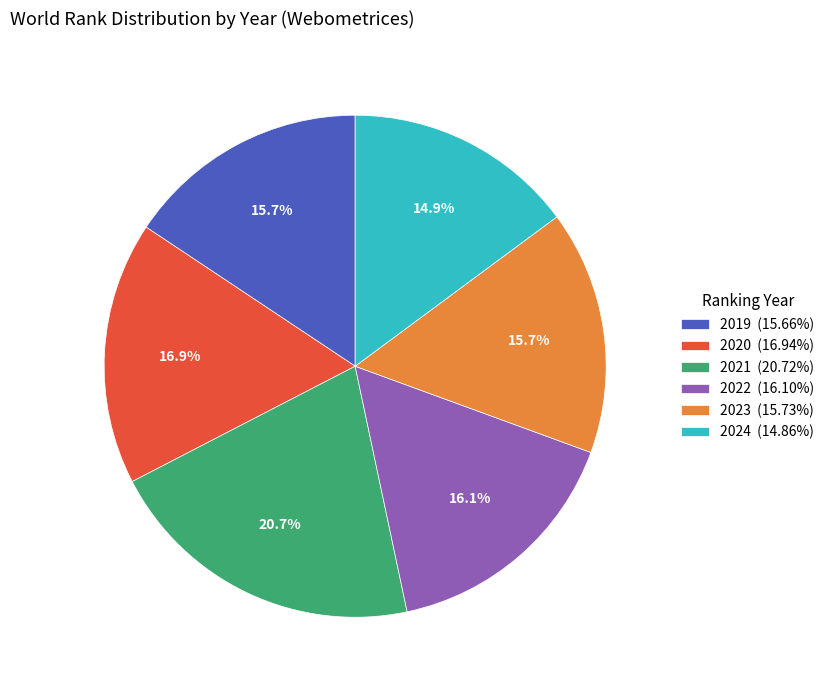

The 2020 slice represents 17% of the pie. True or false?

True